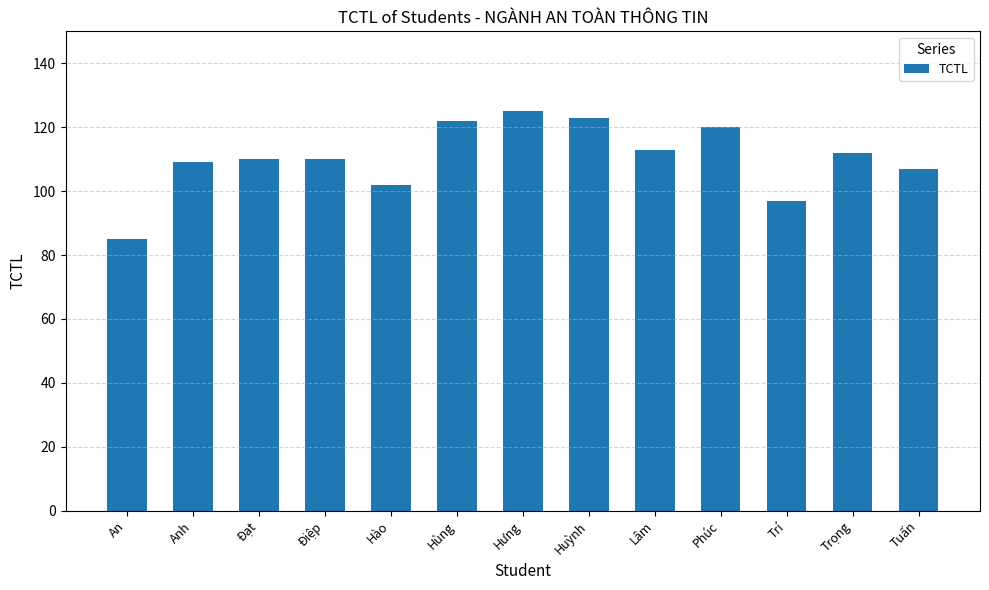

What is the minimum value shown in the chart?

85